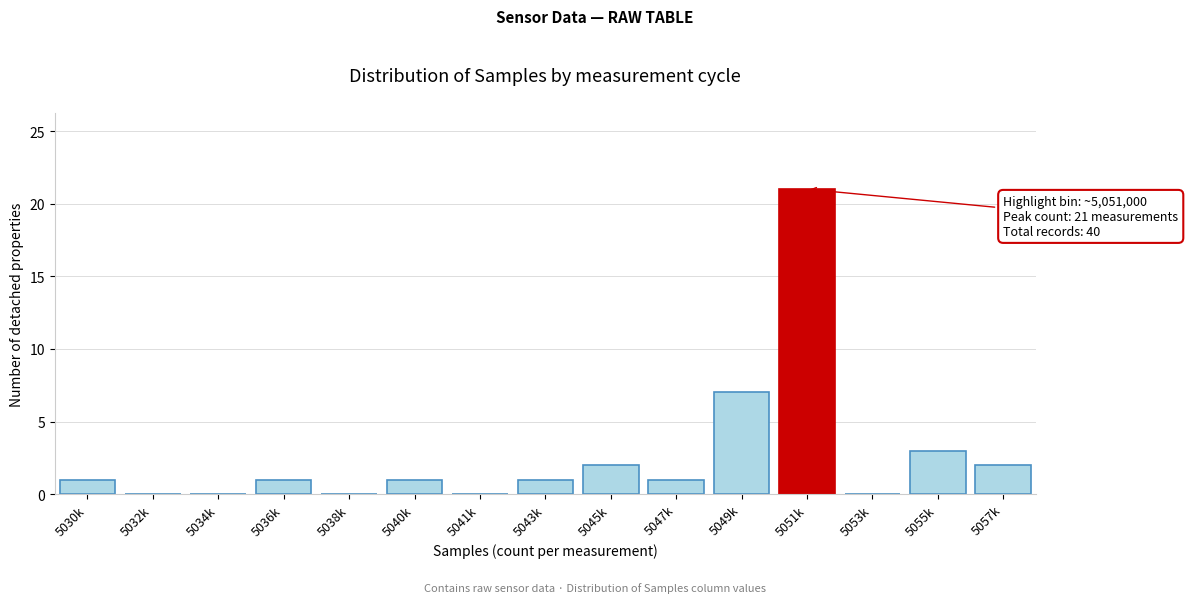

Reading right to left, transcribe all the data shown in this chart.

5057k=2	5055k=3	5053k=0	5051k=21	5049k=7	5047k=1	5045k=2	5043k=1	5041k=0	5040k=1	5038k=0	5036k=1	5034k=0	5032k=0	5030k=1